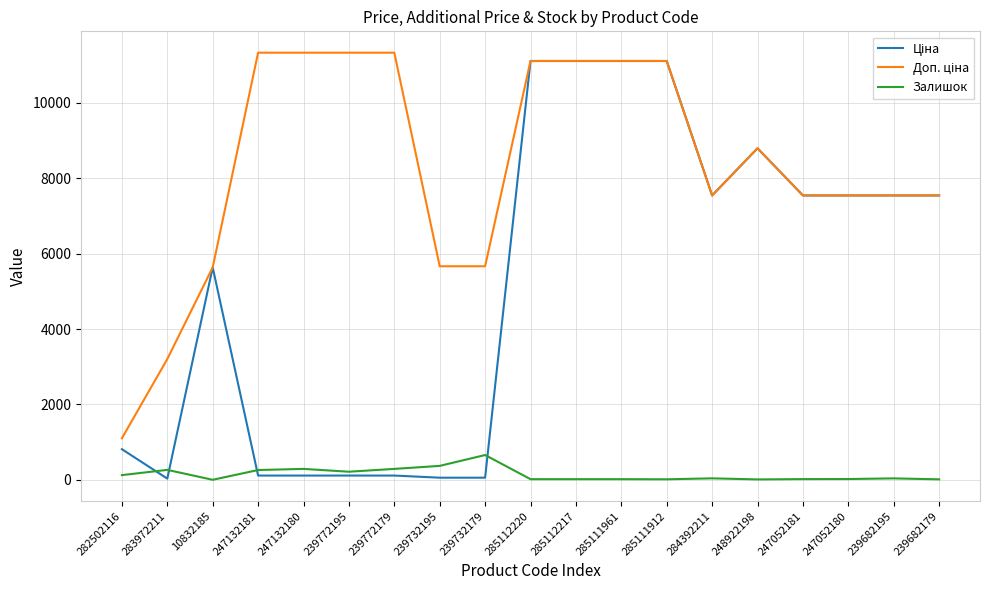

How many lines are shown in the chart?

3